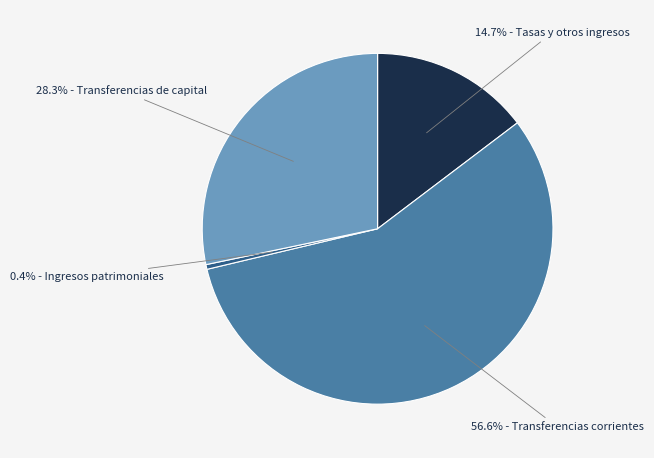

Is there a majority slice in this chart?

Yes